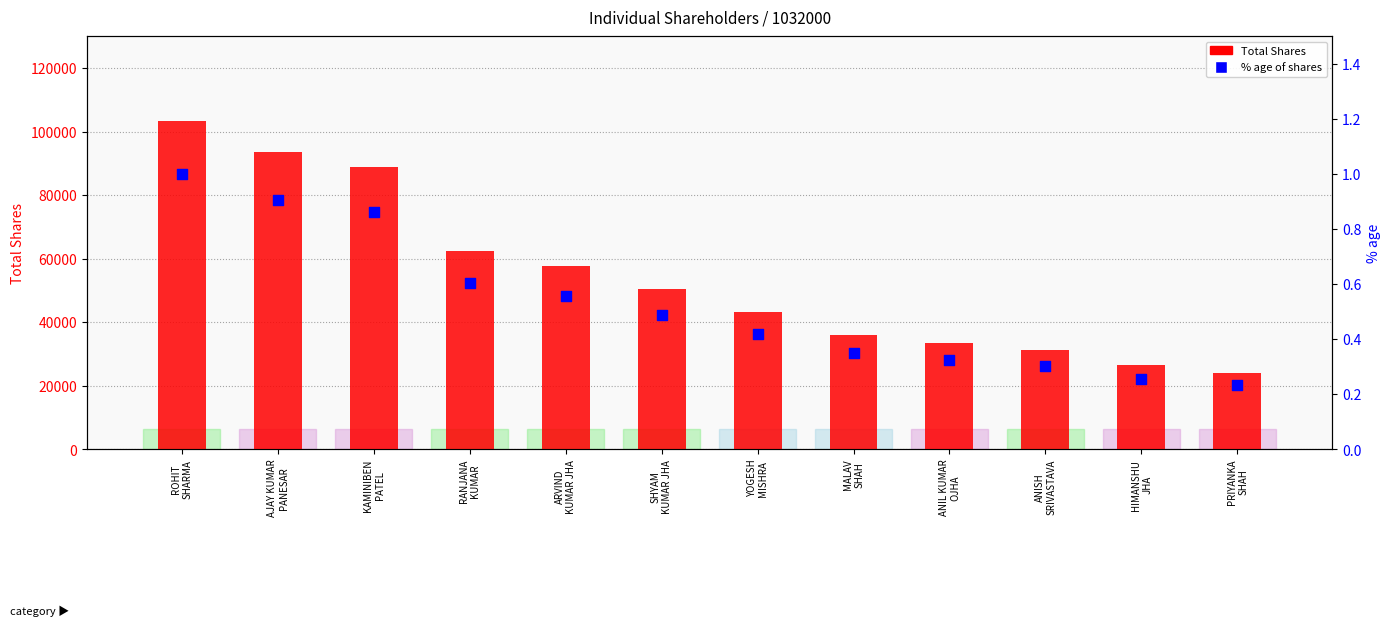

Which series has the widest spread of Y values?

Total Shares